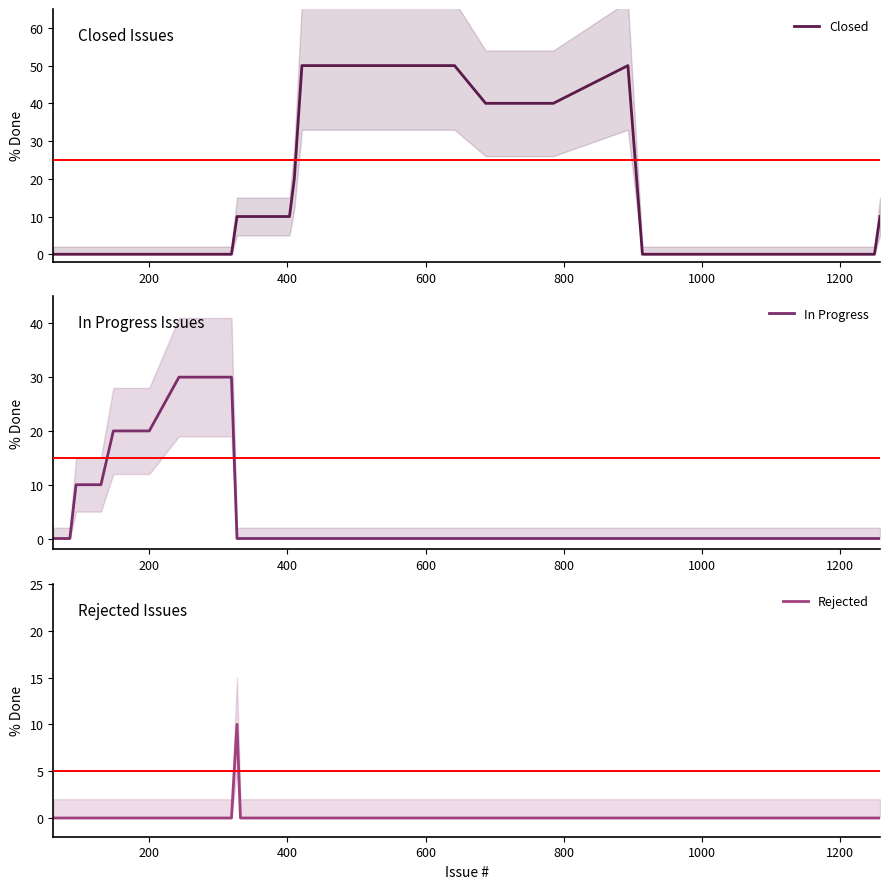

Reading left to right, extract all data points from this chart.

Closed: 0	0	0	0	0	0	0	0	0	0	0	0	10	10	10	10	10	20	50	50	50	50	50	40	40	50	0	0	0	0	0	0	0	10
In Progress: 0	0	10	10	10	10	10	20	20	20	30	30	0	0	0	0	0	0	0	0	0	0	0	0	0	0	0	0	0	0	0	0	0	0
Rejected: 0	0	0	0	0	0	0	0	0	0	0	0	10	0	0	0	0	0	0	0	0	0	0	0	0	0	0	0	0	0	0	0	0	0